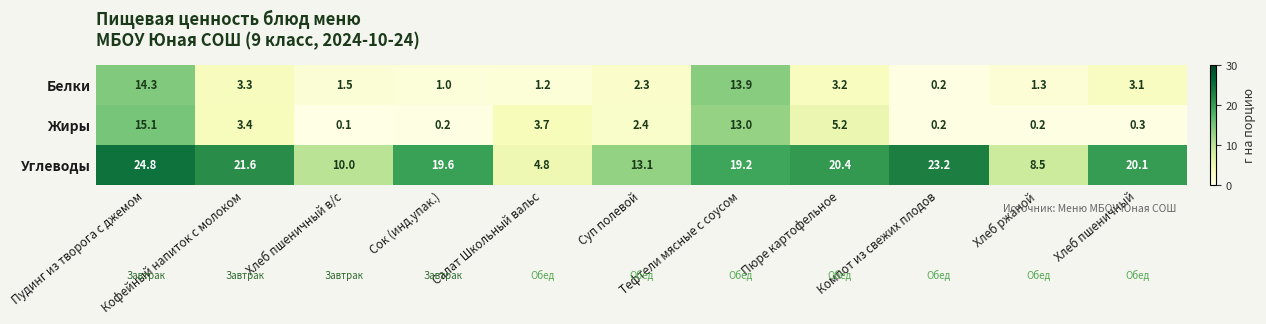

What is the difference between the maximum and minimum values in the Углеводы series?

20.0